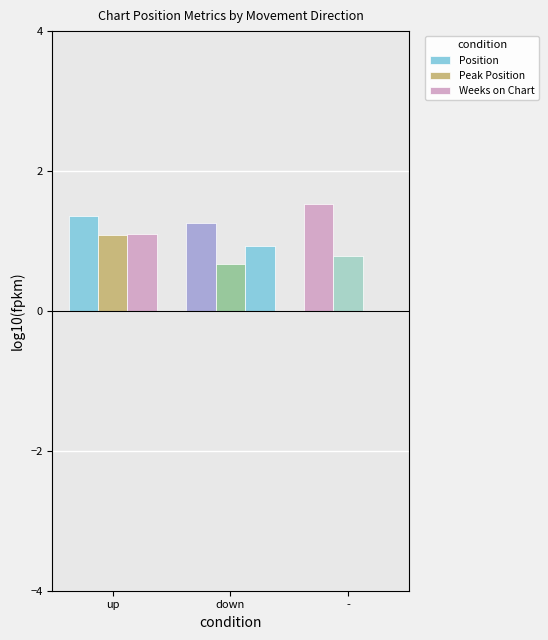

Are the bars horizontal?

No